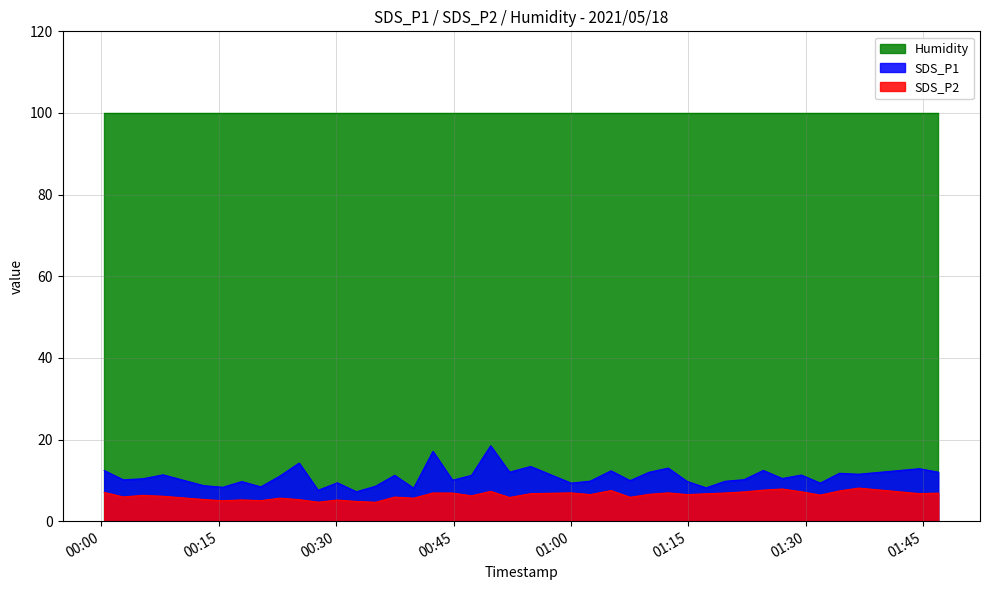

How many interior local peaks does the SDS_P1 series have?

14